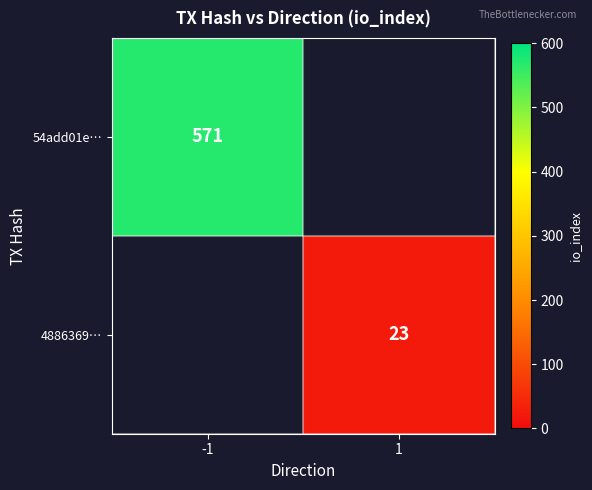

The value of 54add01e… at -1 is 788. True or false?

False